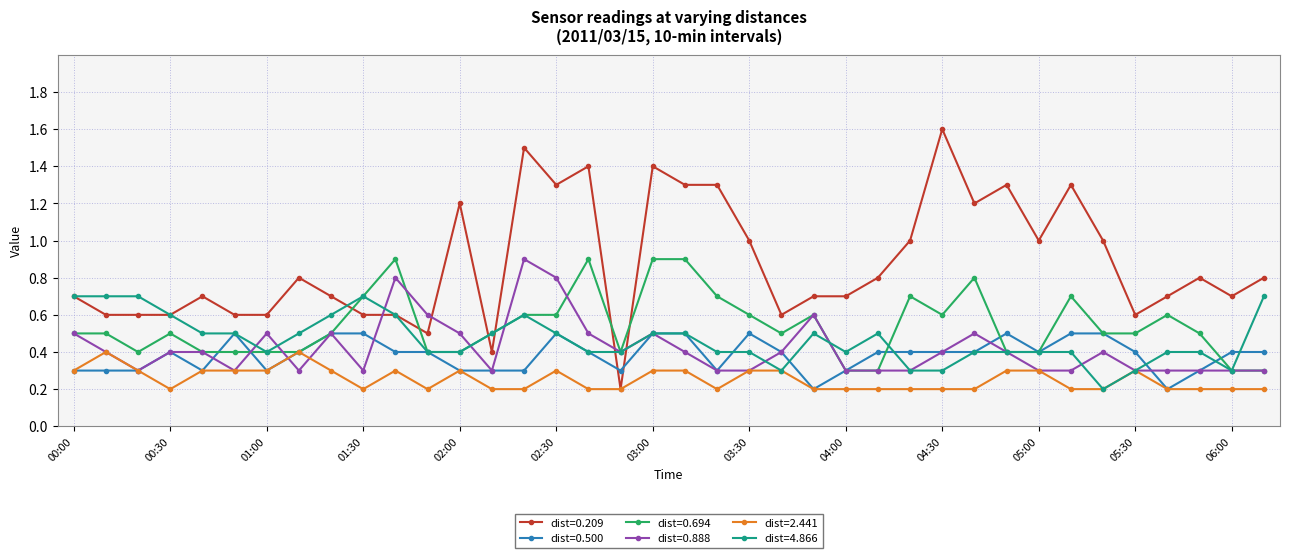

Which series has the largest total across all categories?

dist=0.209